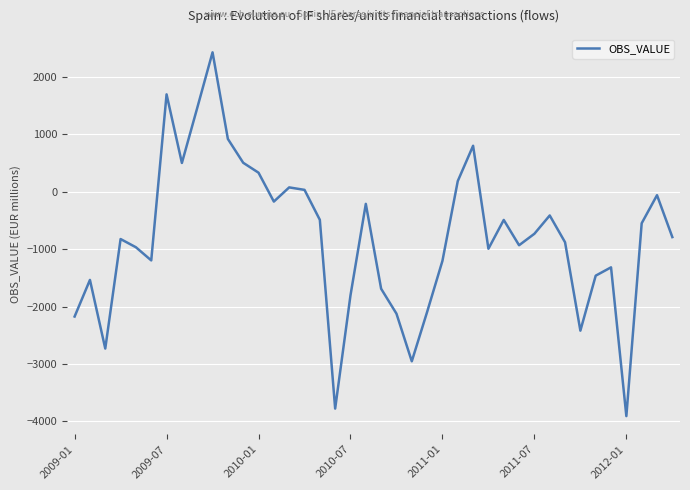

True or false: the data has more than 0 interior local peaks.

True